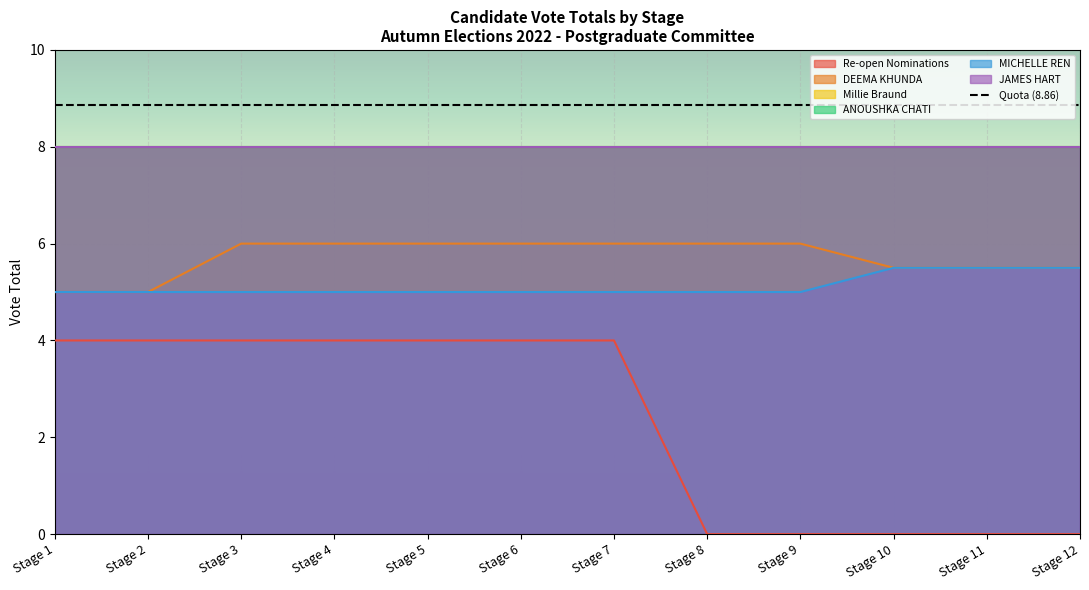

How many Re-open Nominations values are between 0 and 4?

12